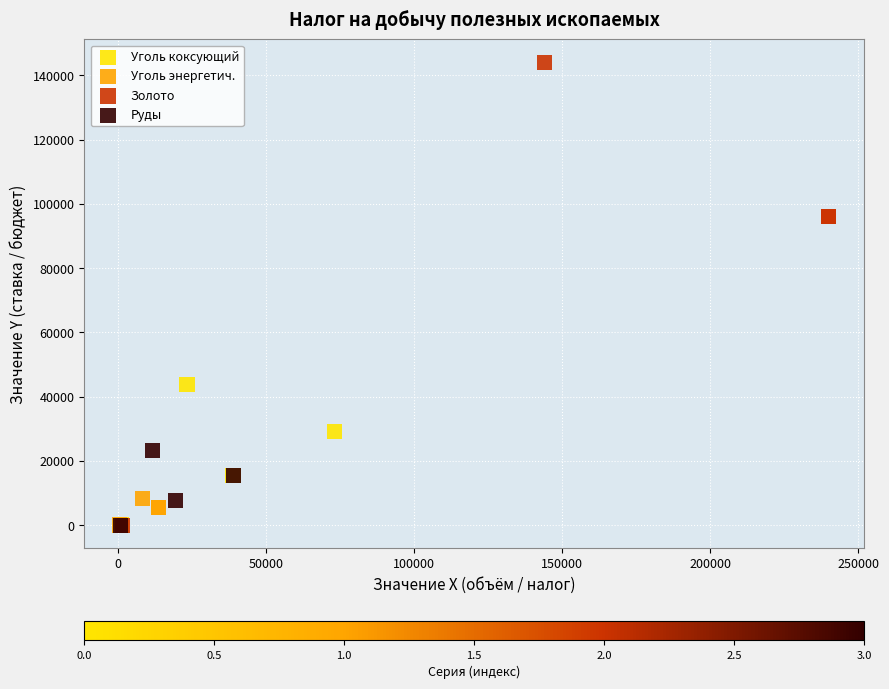

Which series has the largest Y range (max minus min)?

Золото